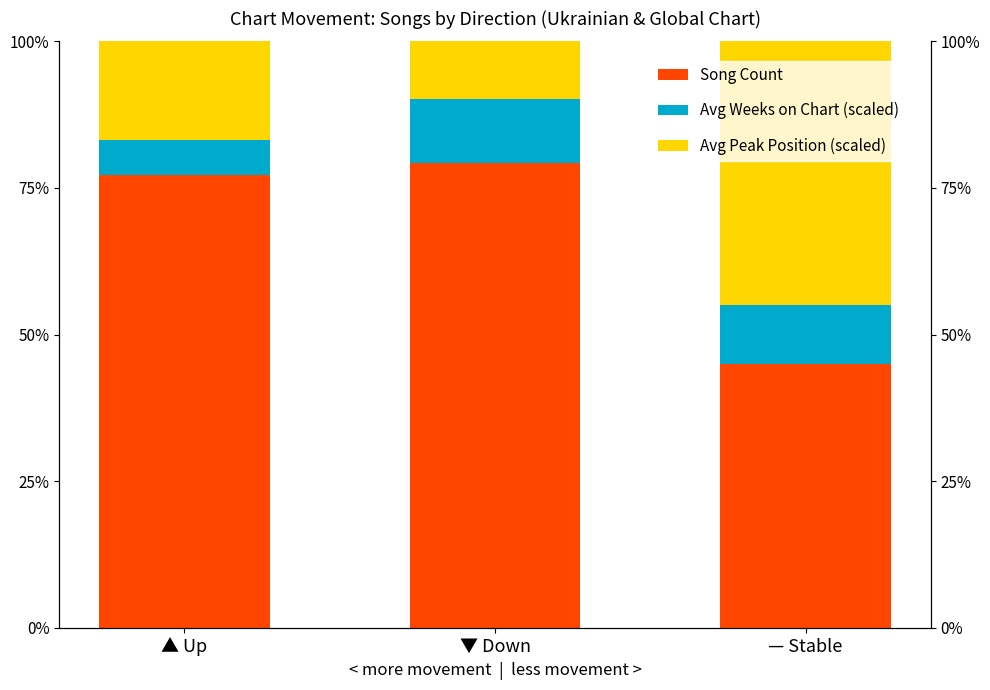

Is it true that Avg Weeks on Chart (scaled) equals 15.5 at ▼ Down?

False